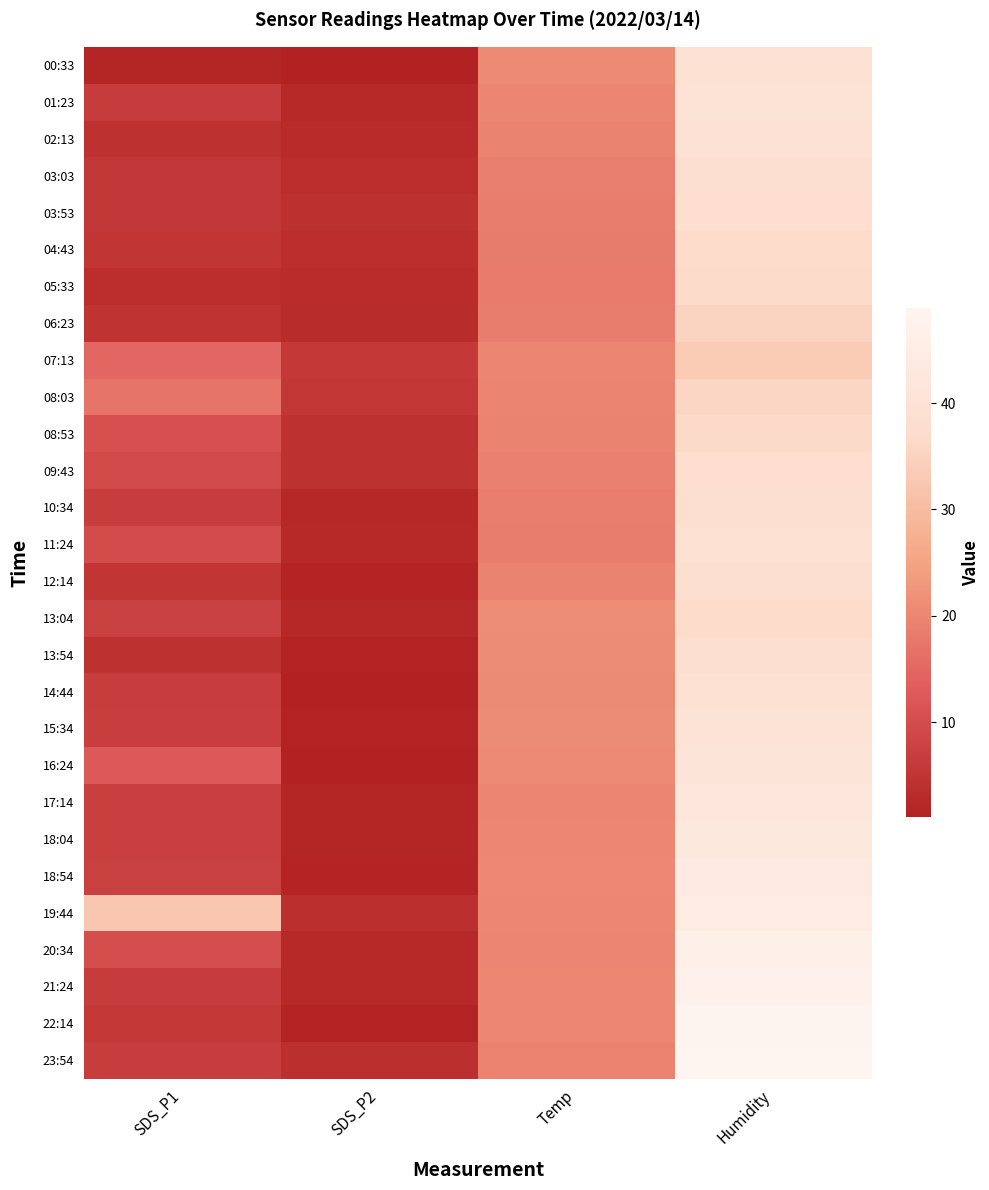

Reading right to left, extract all data points from this chart.

00:33: Humidity=39.8	Temp=20.7	SDS_P2=1.1	SDS_P1=2.0
01:23: Humidity=40.2	Temp=20.0	SDS_P2=2.7	SDS_P1=6.3
02:13: Humidity=39.7	Temp=19.4	SDS_P2=3.0	SDS_P1=4.3
03:03: Humidity=38.8	Temp=19.0	SDS_P2=3.6	SDS_P1=5.2
03:53: Humidity=37.9	Temp=18.6	SDS_P2=4.1	SDS_P1=5.3
04:43: Humidity=37.3	Temp=18.4	SDS_P2=3.8	SDS_P1=5.2
05:33: Humidity=36.8	Temp=18.2	SDS_P2=3.4	SDS_P1=3.8
06:23: Humidity=35.2	Temp=18.6	SDS_P2=3.2	SDS_P1=4.7
07:13: Humidity=33.4	Temp=20.0	SDS_P2=5.8	SDS_P1=14.9
08:03: Humidity=35.7	Temp=19.7	SDS_P2=5.5	SDS_P1=17.1
08:53: Humidity=36.6	Temp=19.5	SDS_P2=4.3	SDS_P1=10.7
09:43: Humidity=38.1	Temp=19.1	SDS_P2=4.4	SDS_P1=9.3
10:34: Humidity=38.5	Temp=18.8	SDS_P2=2.3	SDS_P1=6.8
11:24: Humidity=39.4	Temp=18.5	SDS_P2=2.6	SDS_P1=10.0
12:14: Humidity=38.6	Temp=19.5	SDS_P2=1.8	SDS_P1=5.1
13:04: Humidity=37.3	Temp=21.2	SDS_P2=2.4	SDS_P1=7.4
13:54: Humidity=38.4	Temp=21.0	SDS_P2=1.5	SDS_P1=4.4
14:44: Humidity=39.5	Temp=20.8	SDS_P2=1.5	SDS_P1=6.7
15:34: Humidity=40.3	Temp=20.9	SDS_P2=1.5	SDS_P1=7.0
16:24: Humidity=40.9	Temp=20.6	SDS_P2=1.1	SDS_P1=12.4
17:14: Humidity=42.1	Temp=20.1	SDS_P2=1.9	SDS_P1=7.2
18:04: Humidity=42.8	Temp=20.2	SDS_P2=2.0	SDS_P1=7.2
18:54: Humidity=43.7	Temp=20.4	SDS_P2=1.7	SDS_P1=7.4
19:44: Humidity=44.3	Temp=20.3	SDS_P2=4.0	SDS_P1=32.3
20:34: Humidity=46.1	Temp=20.1	SDS_P2=2.7	SDS_P1=10.4
21:24: Humidity=47.4	Temp=20.2	SDS_P2=2.6	SDS_P1=6.3
22:14: Humidity=48.6	Temp=20.3	SDS_P2=1.6	SDS_P1=5.8
23:54: Humidity=48.9	Temp=19.3	SDS_P2=4.0	SDS_P1=6.7